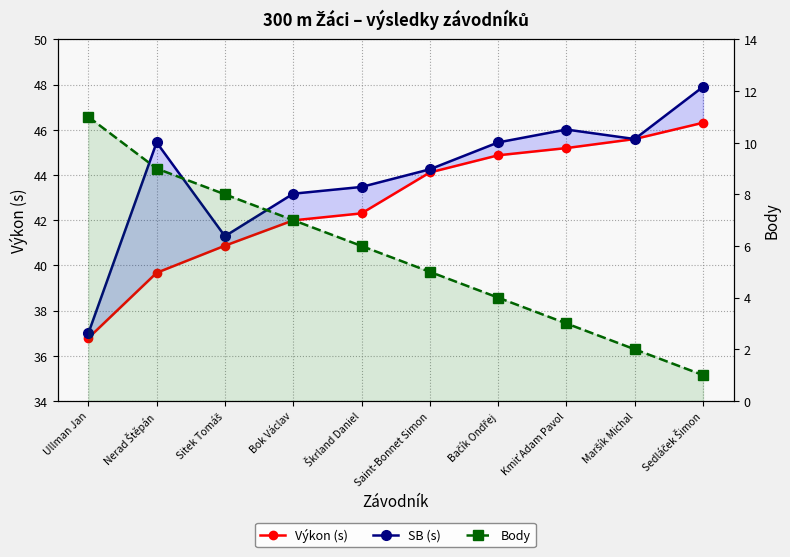

How many data points in Body are above 6?

4